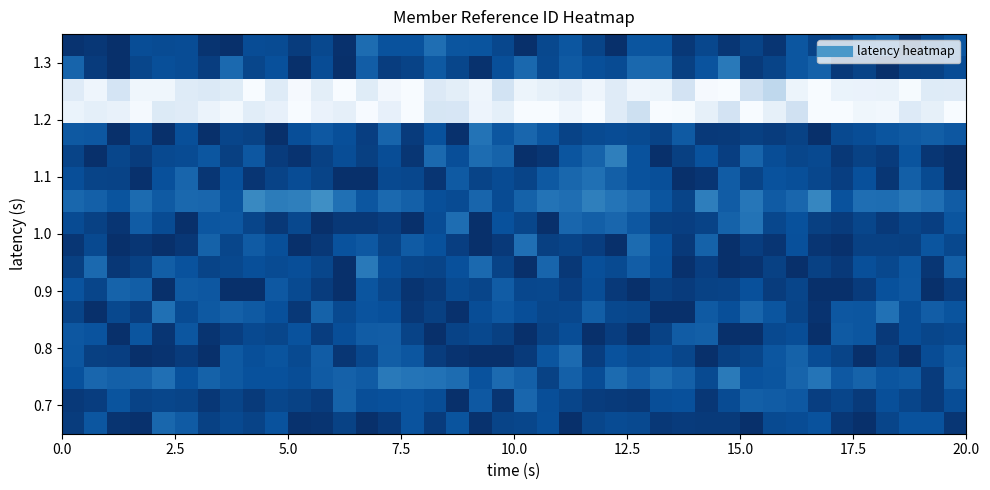

At which category does the chart reach its minimum across all series?

10